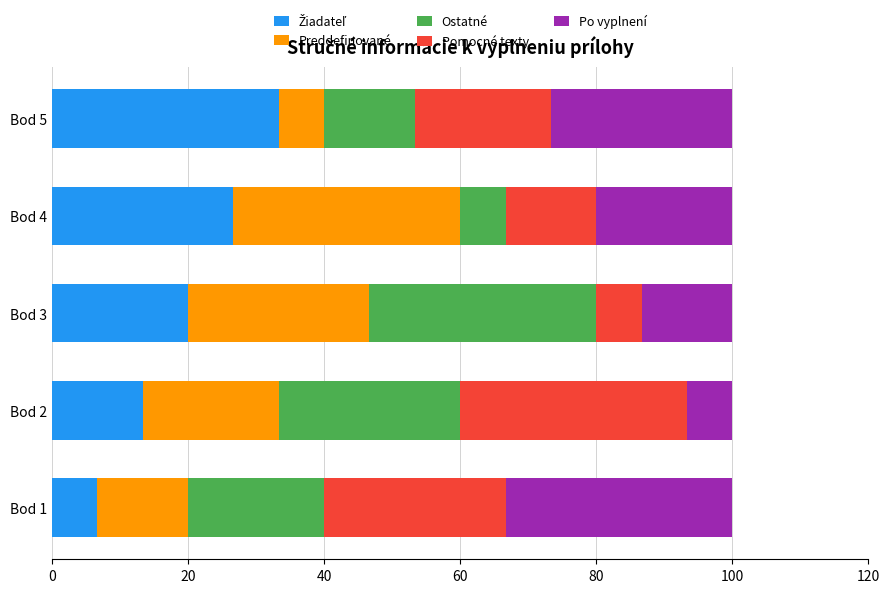

What is the difference between the maximum and minimum values in the Po vyplnení series?

26.7